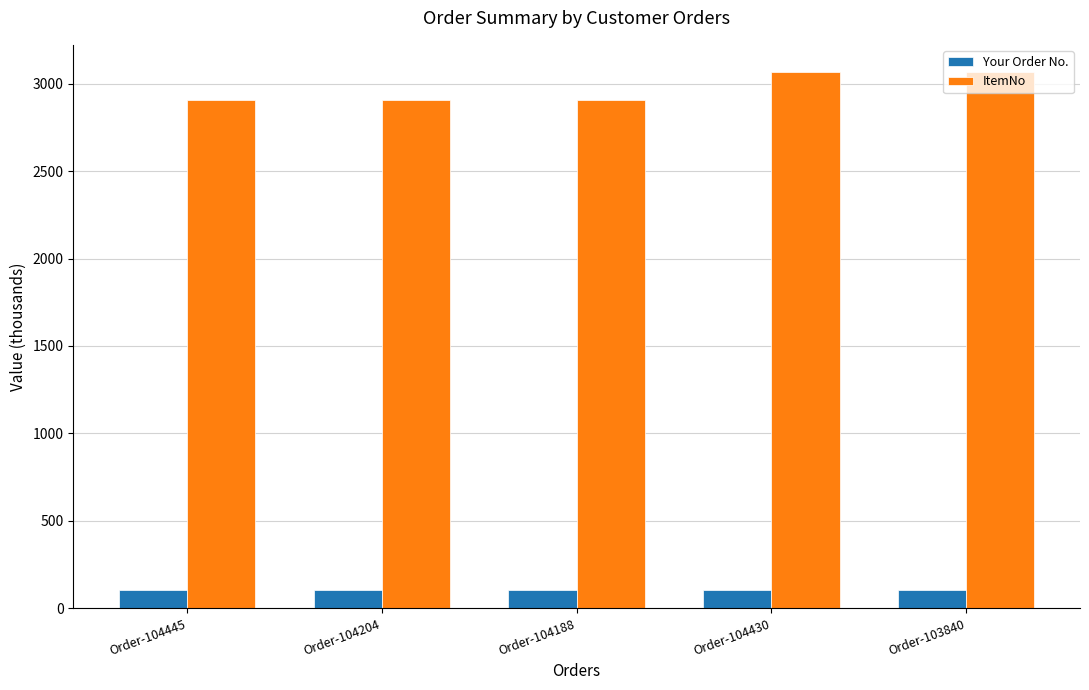

Is it true that Your Order No. equals 104.4 at Order-104445?

True